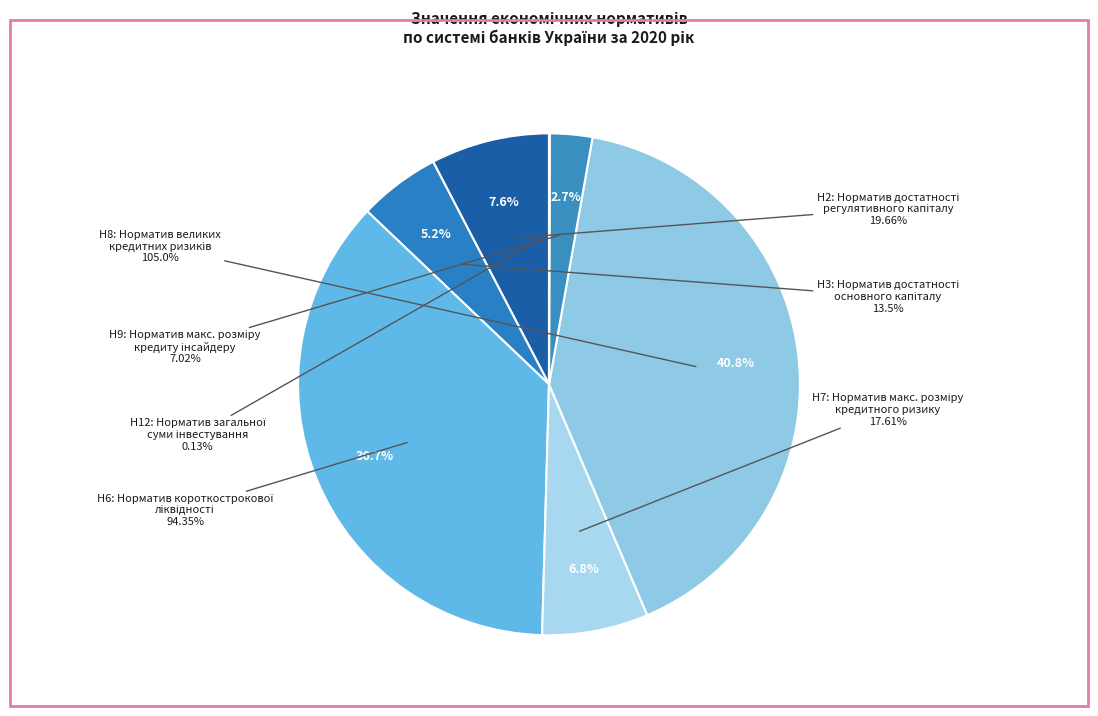

Rank the categories by value from lowest to highest.

Н12 (0.13), Н9 (7.02), Н3 (13.5), Н7 (17.61), Н2 (19.66), Н6 (94.35), Н8 (105.0)